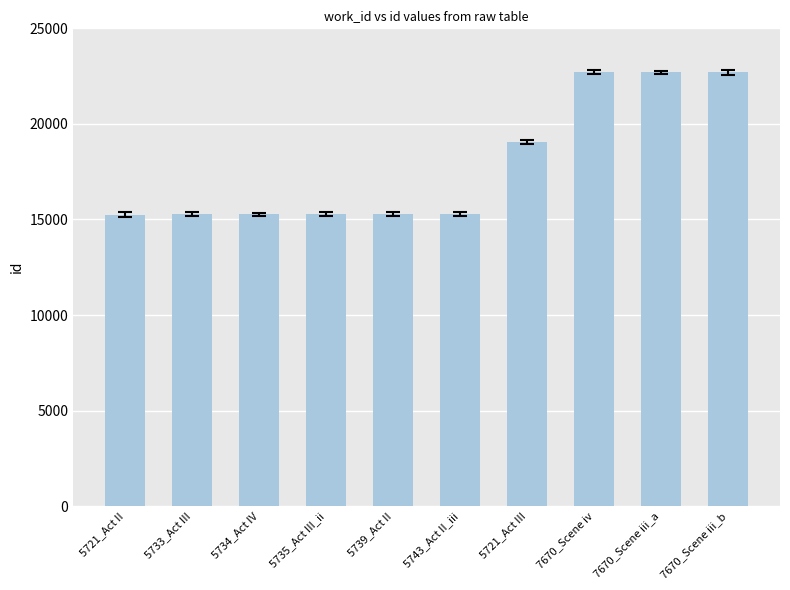

What is the label of the 4th bar from the right?

5721_Act III